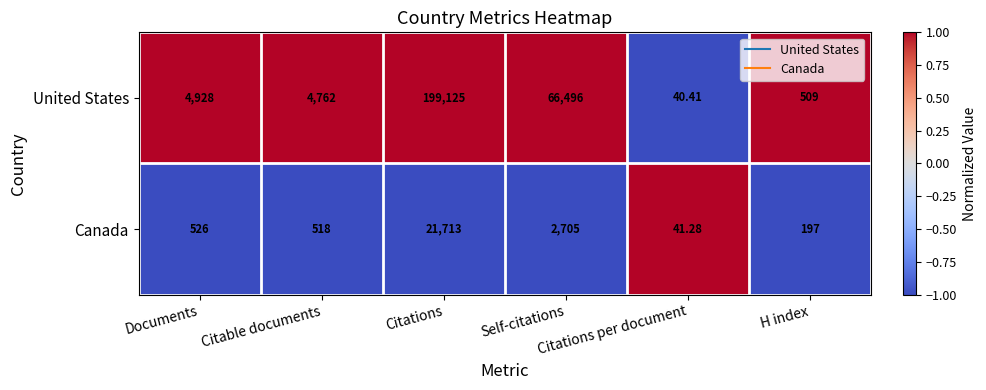

Which series has the widest spread of values?

United States